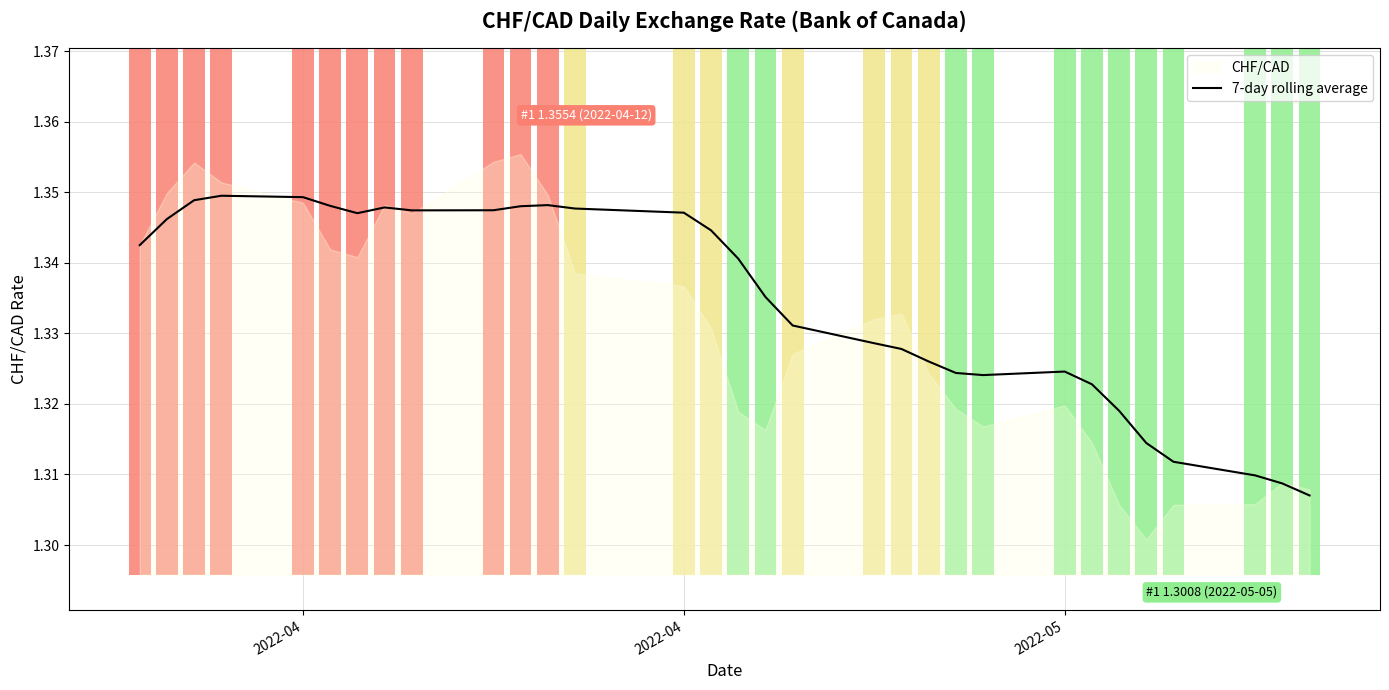

Is it true that the value at 2022-04 is 0.7?

False